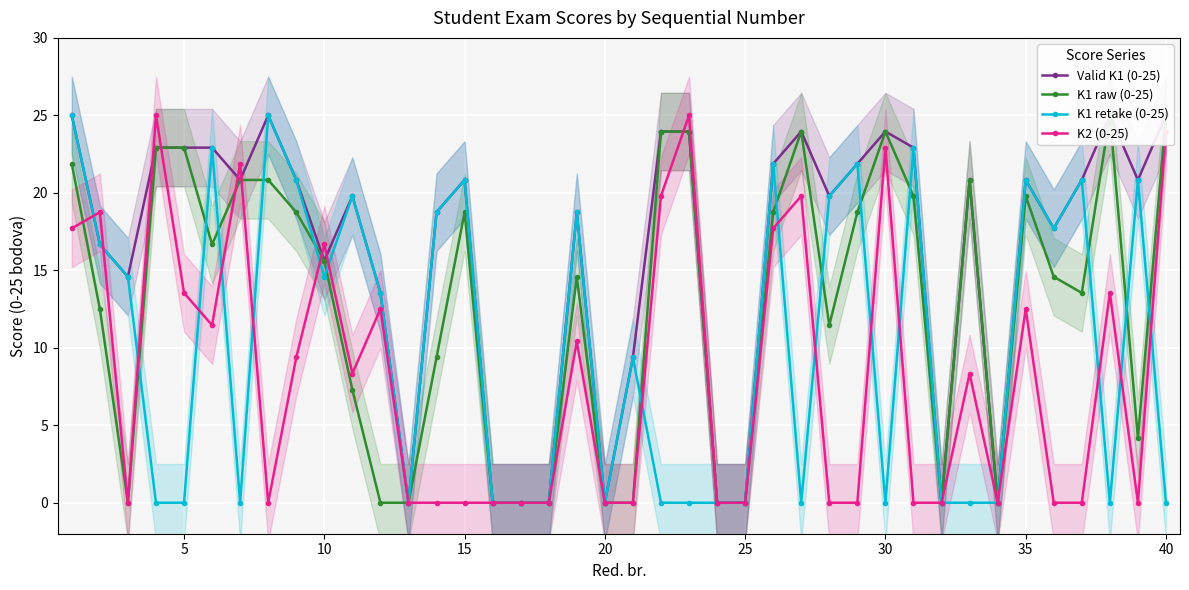

True or false: K2 (0-25) and Valid K1 (0-25) cross at least once.

True